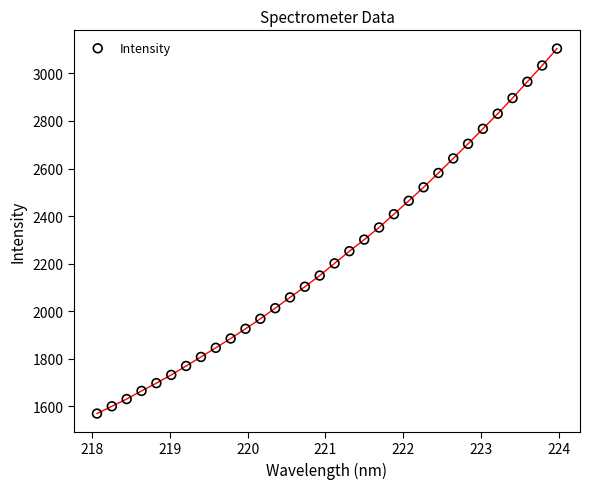

What is the range of X values (max minus min)?

5.9